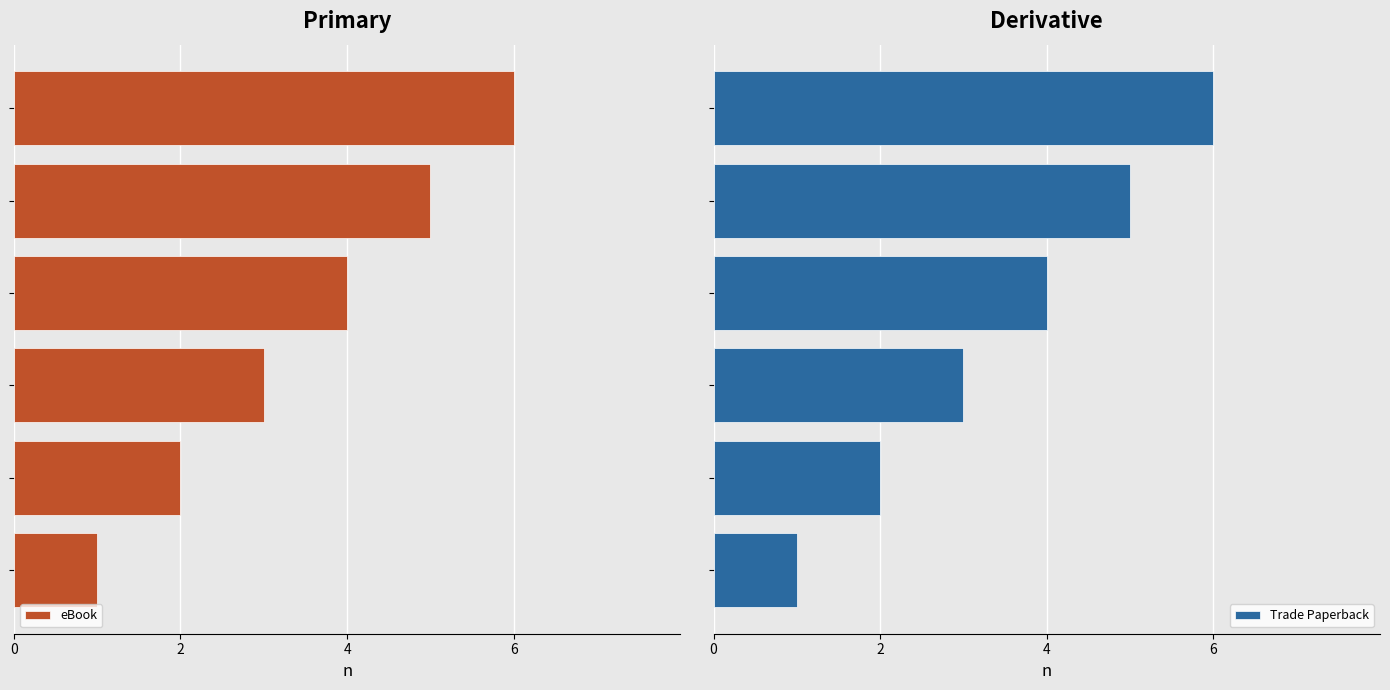

What is the maximum value for Trade Paperback?

6